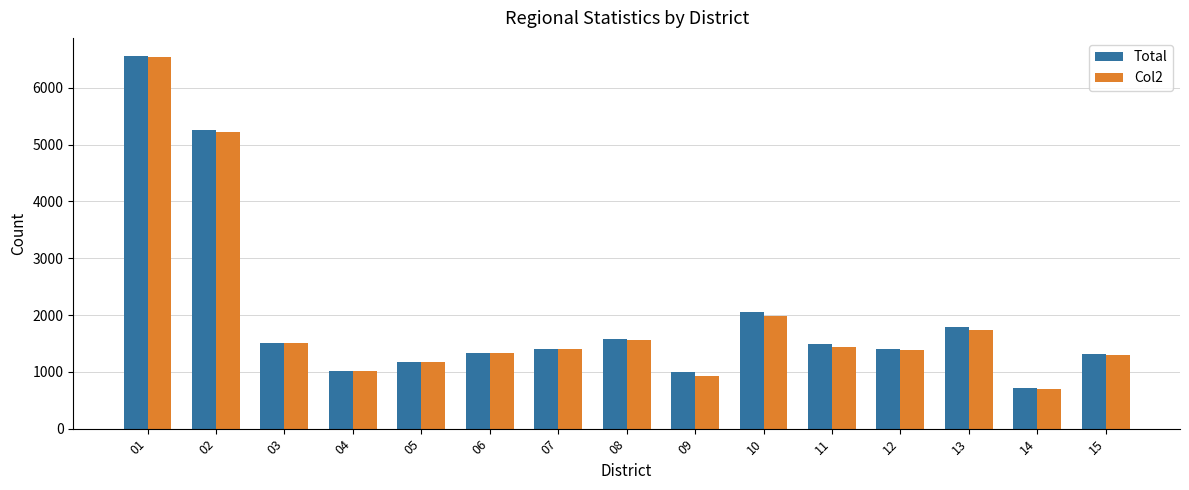

What is the total value across all series at 13?

3519